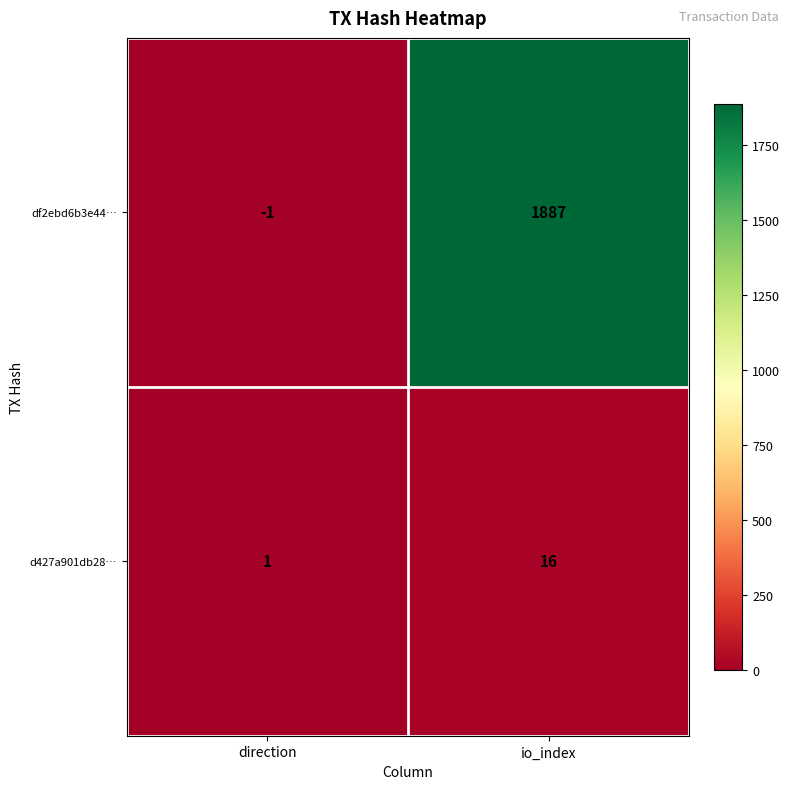

Rank the series at io_index from highest to lowest value.

df2ebd6b3e44…, d427a901db28…